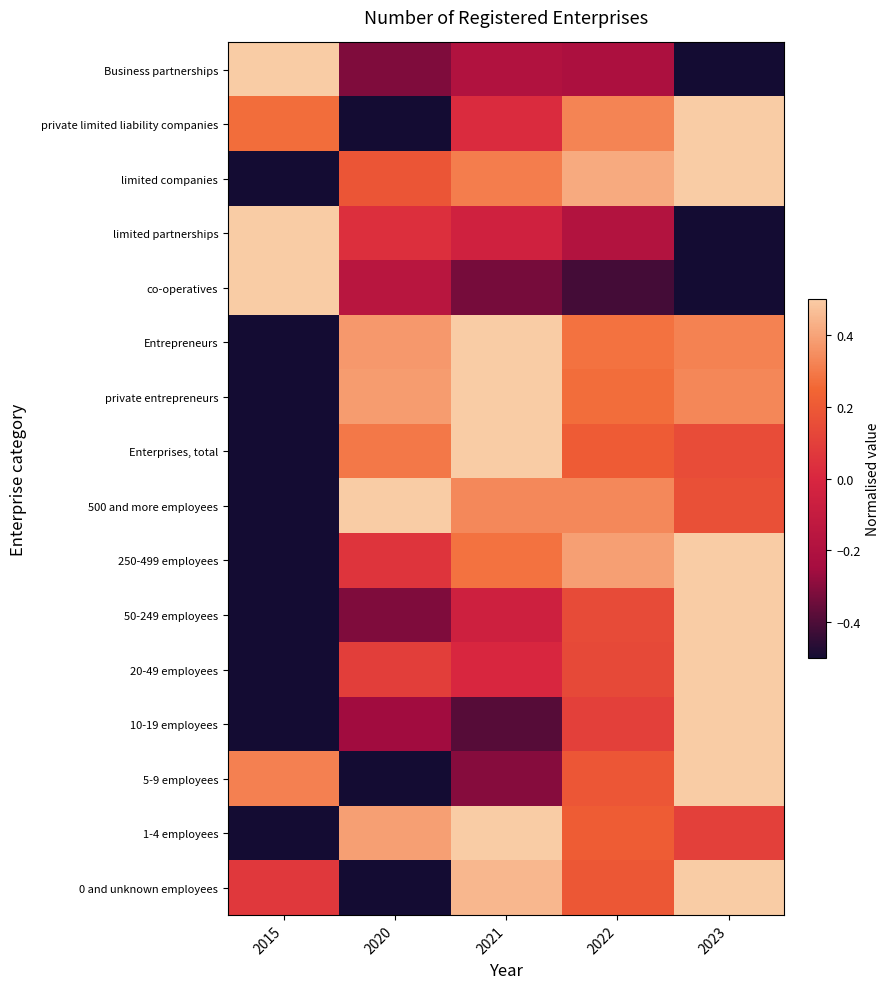

How many distinct data groups are displayed?

16